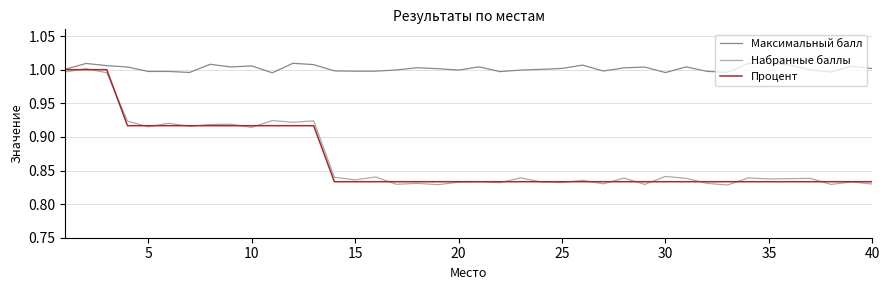

Which series has the largest total across all categories?

Максимальный балл